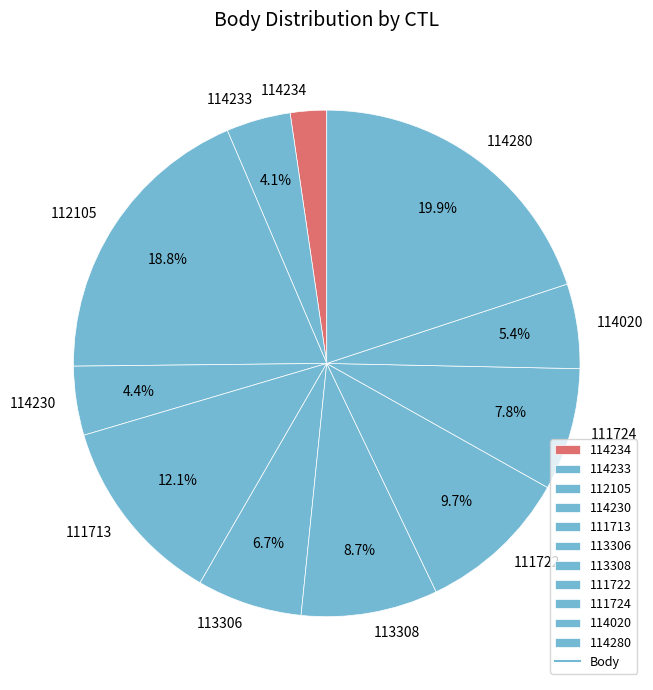

What percentage is NOT represented by 114020?

94.6%